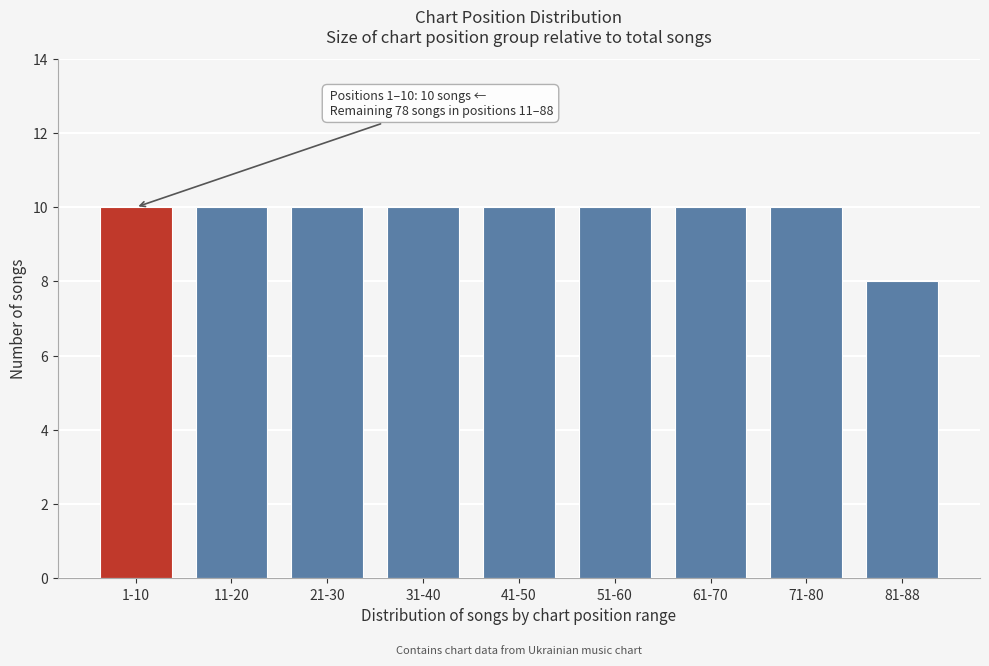

Reading right to left, what are all the values shown in this chart?

81-88=8	71-80=10	61-70=10	51-60=10	41-50=10	31-40=10	21-30=10	11-20=10	1-10=10